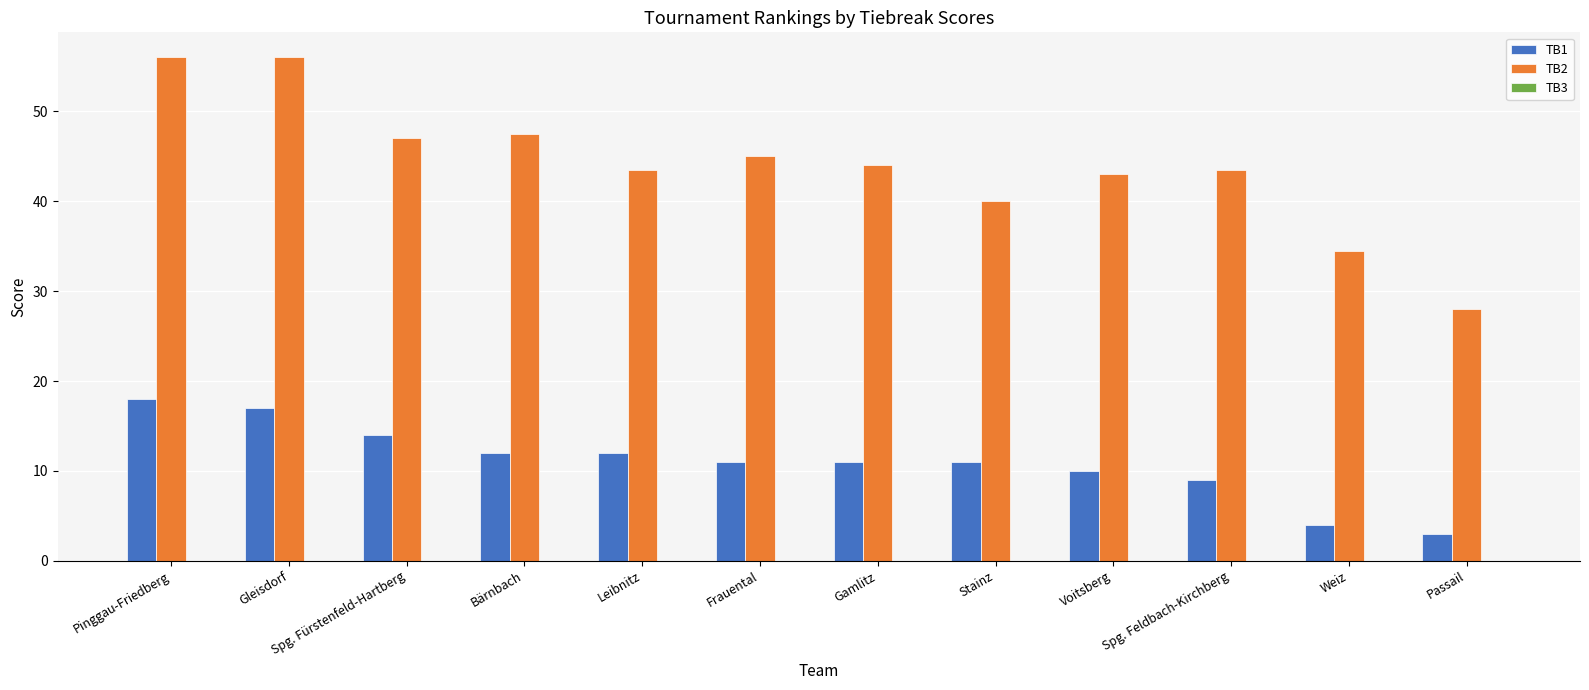

At which label is TB1 closest to 10?

Voitsberg